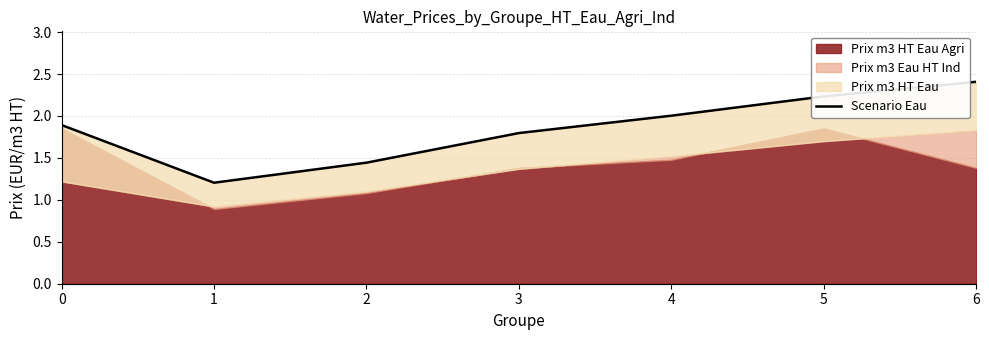

What is the sum of the values at 1 and 6?

3.6